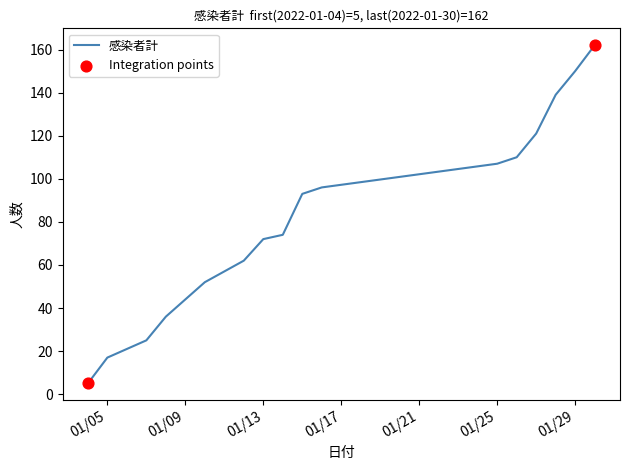

What is the greatest value displayed?

162